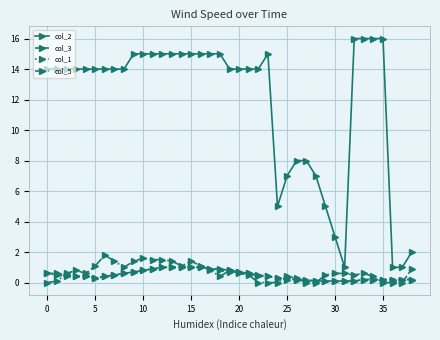

What is the difference between the maximum and minimum values in the col_3 series?

0.9